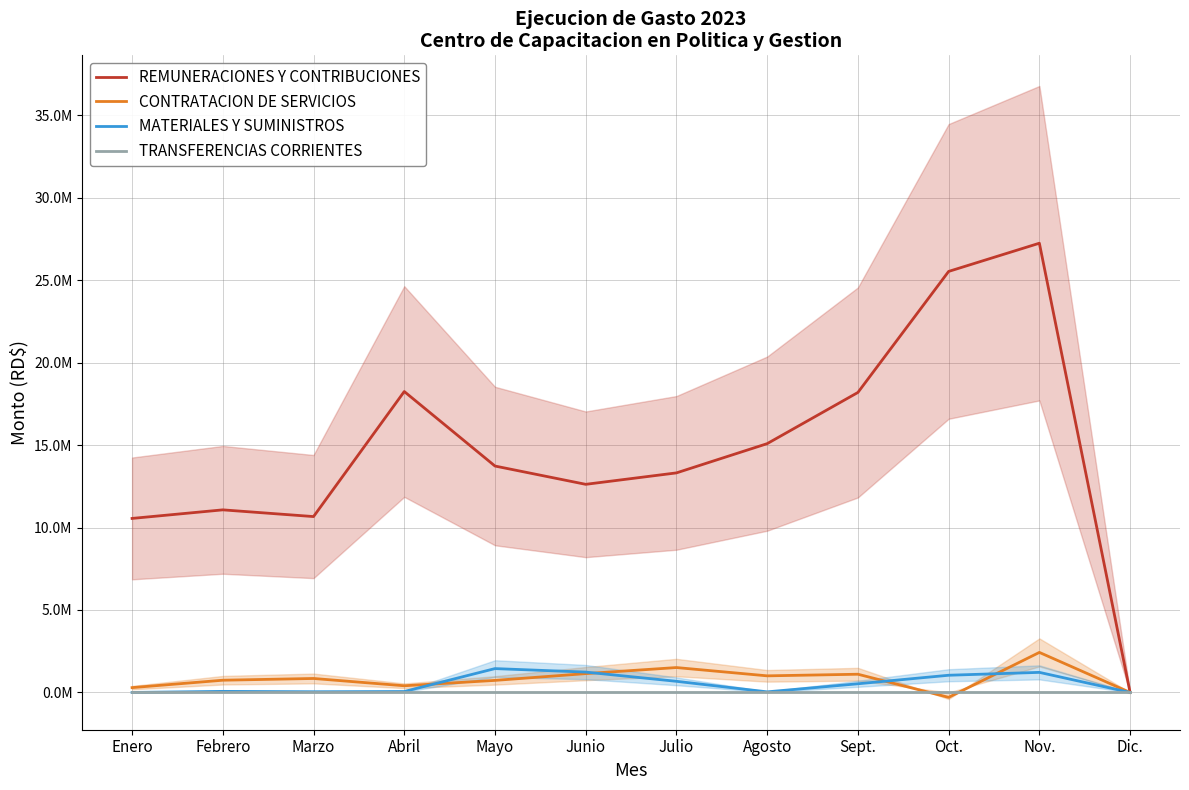

At which category does CONTRATACION DE SERVICIOS reach its first local valley?

Abril